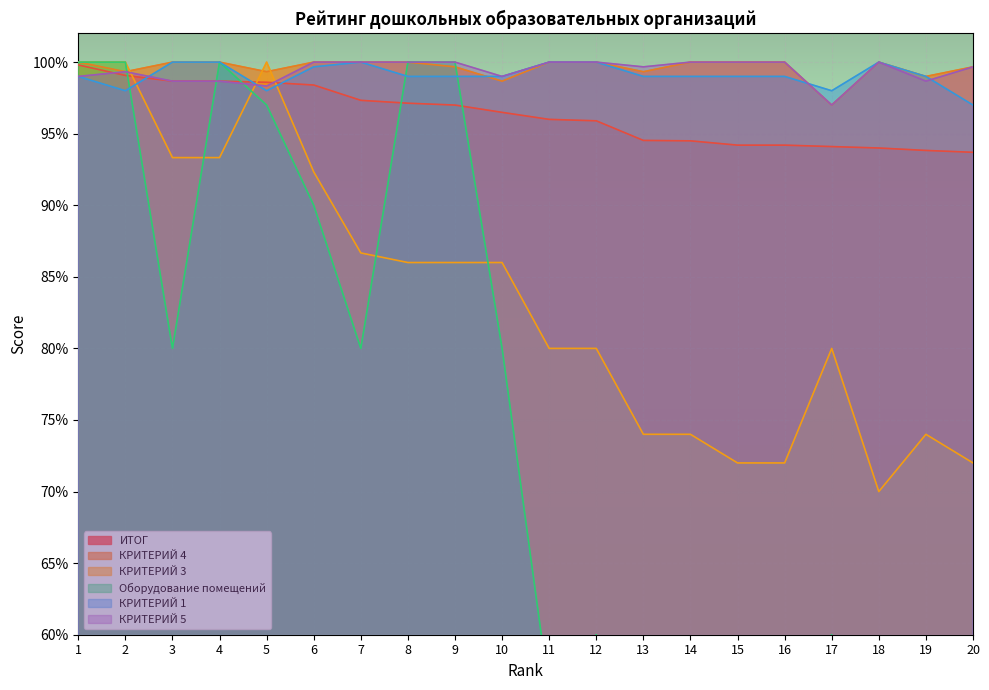

Is it true that КРИТЕРИЙ 5 equals 100.0 at 12?

True